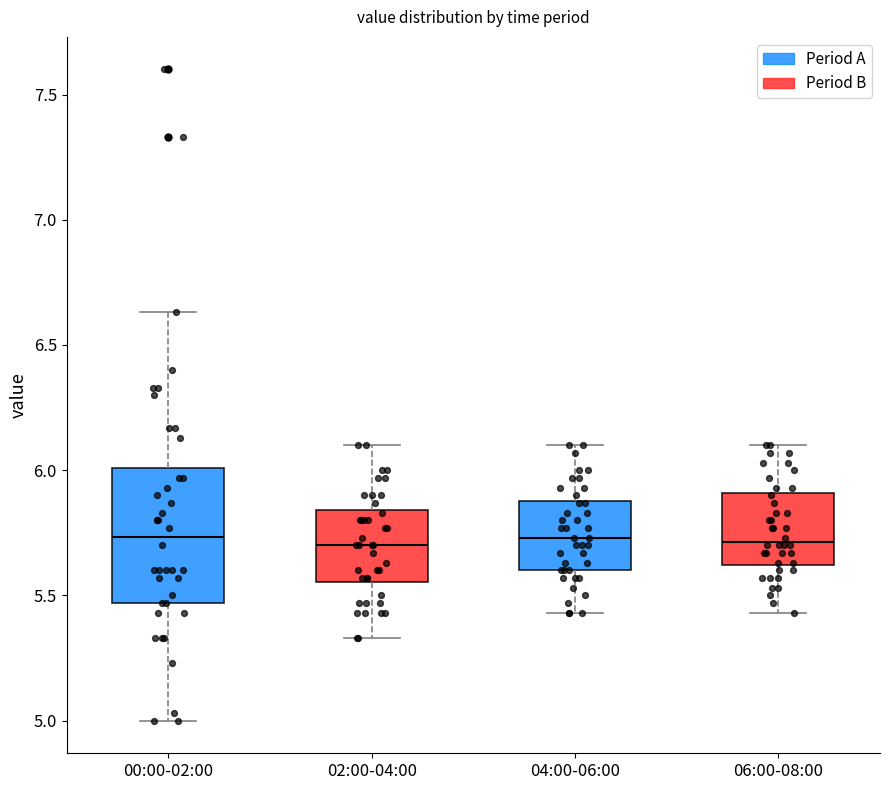

Which box is the tallest, from its lower edge to its upper edge?

00:00-02:00